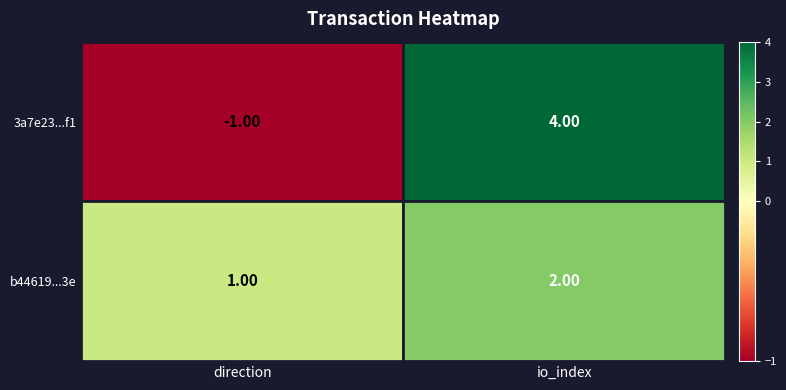

List the labels in order of b44619edcfd5303e1b52c28fd948cc1074c5223 value, largest first.

1, 0